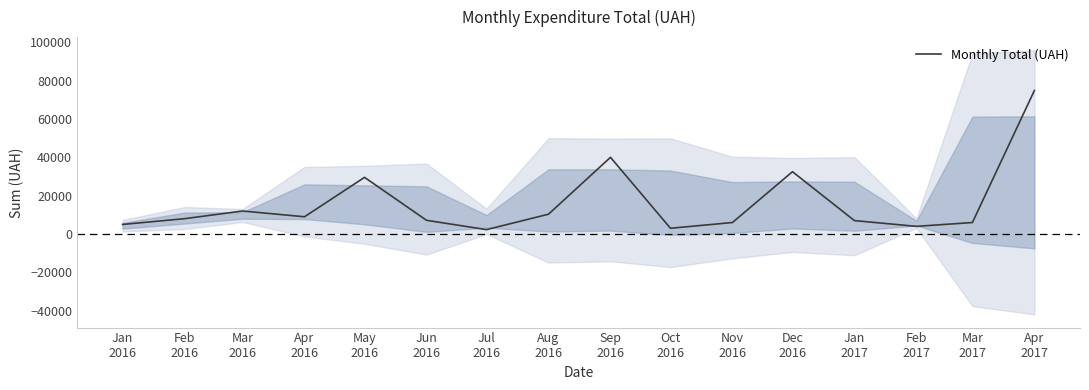

How many interior local valleys (lower than both neighbors) does the data have?

4